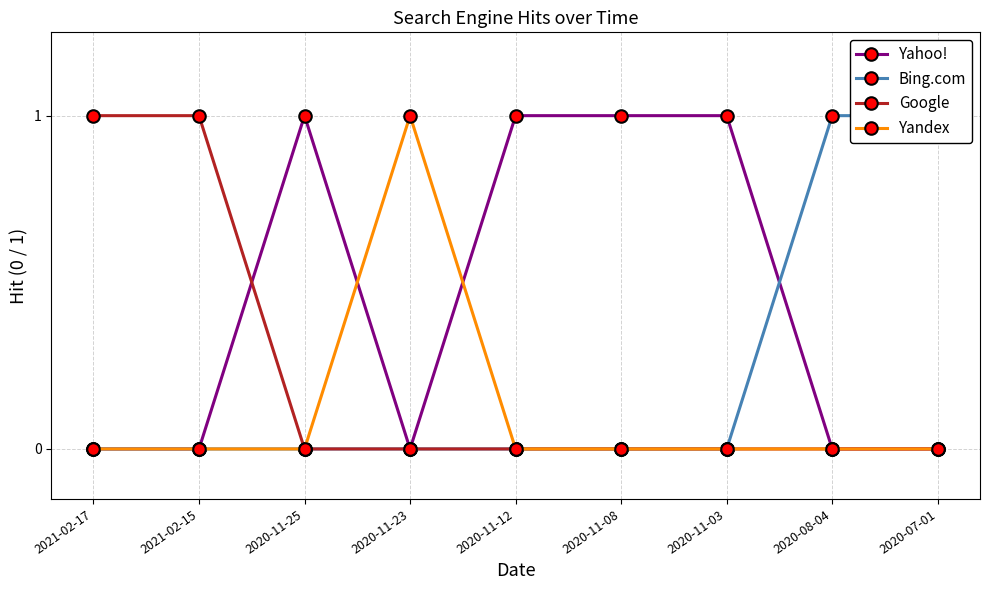

Reading left to right, list all the values displayed in this chart.

Yahoo!: 0	0	1	0	1	1	1	0	0
Bing.com: 0	0	0	0	0	0	0	1	1
Google: 1	1	0	0	0	0	0	0	0
Yandex: 0	0	0	1	0	0	0	0	0